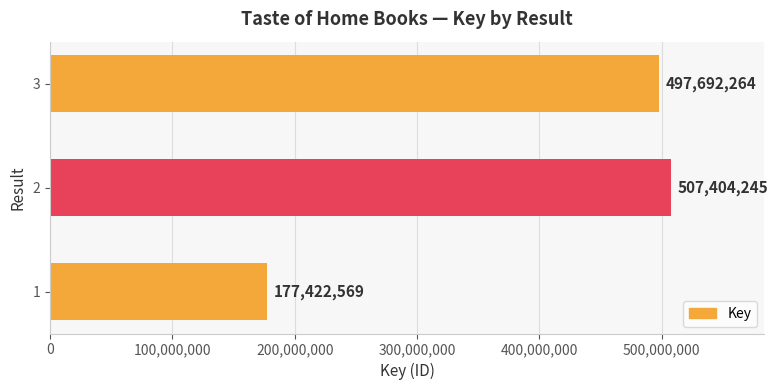

At which category does the chart reach its peak across all series?

2